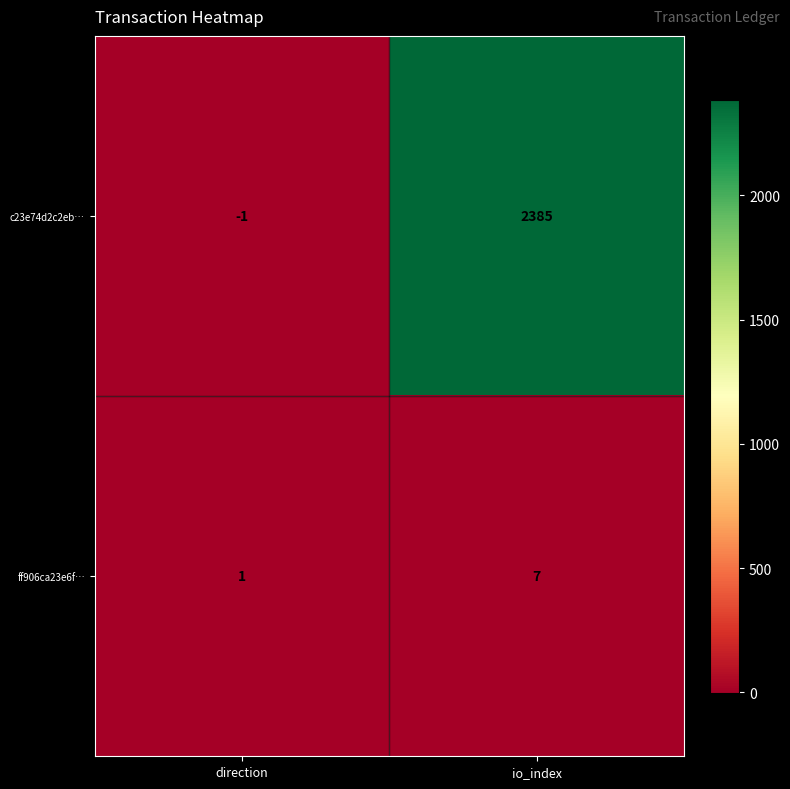

True or false: c23e74d2c2eb… has a value of 0 at direction.

False